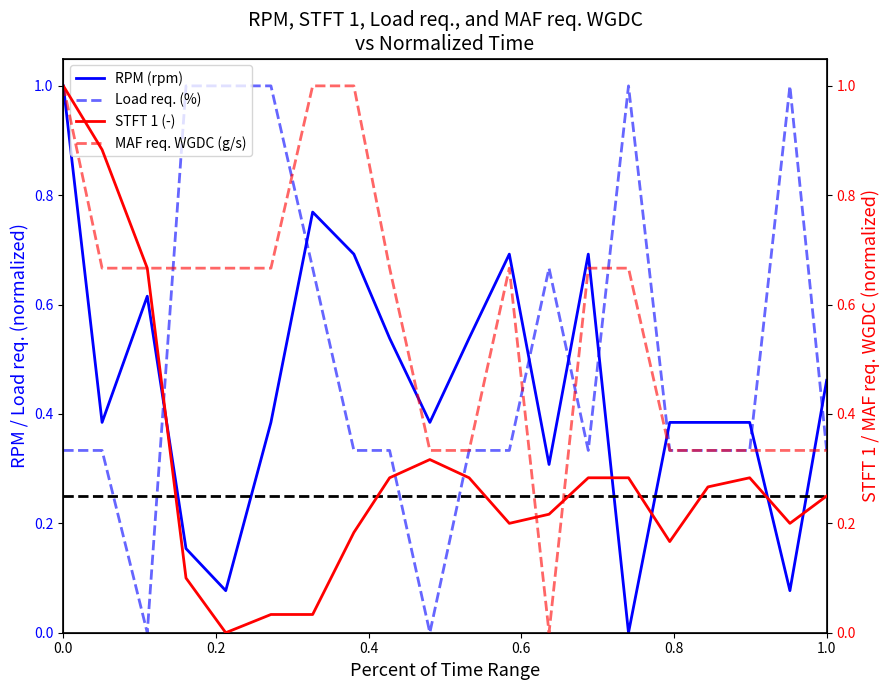

Rank the series by their average value, from highest to lowest.

MAF req. WGDC (g/s), Load req. (%), RPM (rpm), STFT 1 (-)